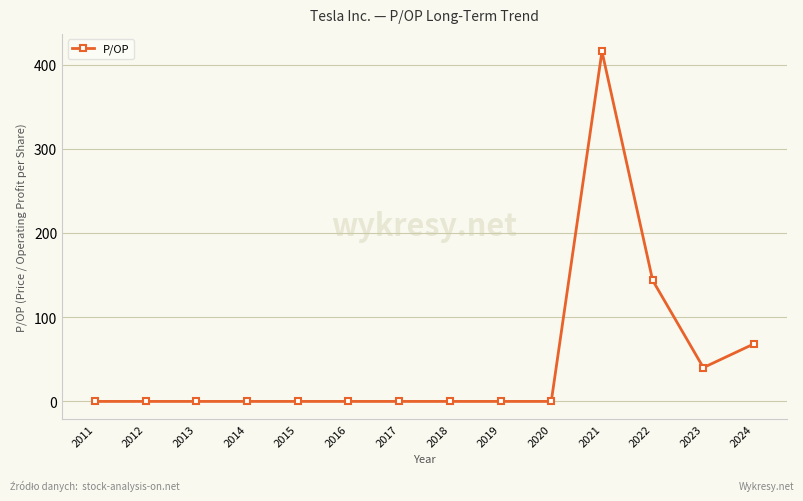

Count the number of categories in the chart.

14